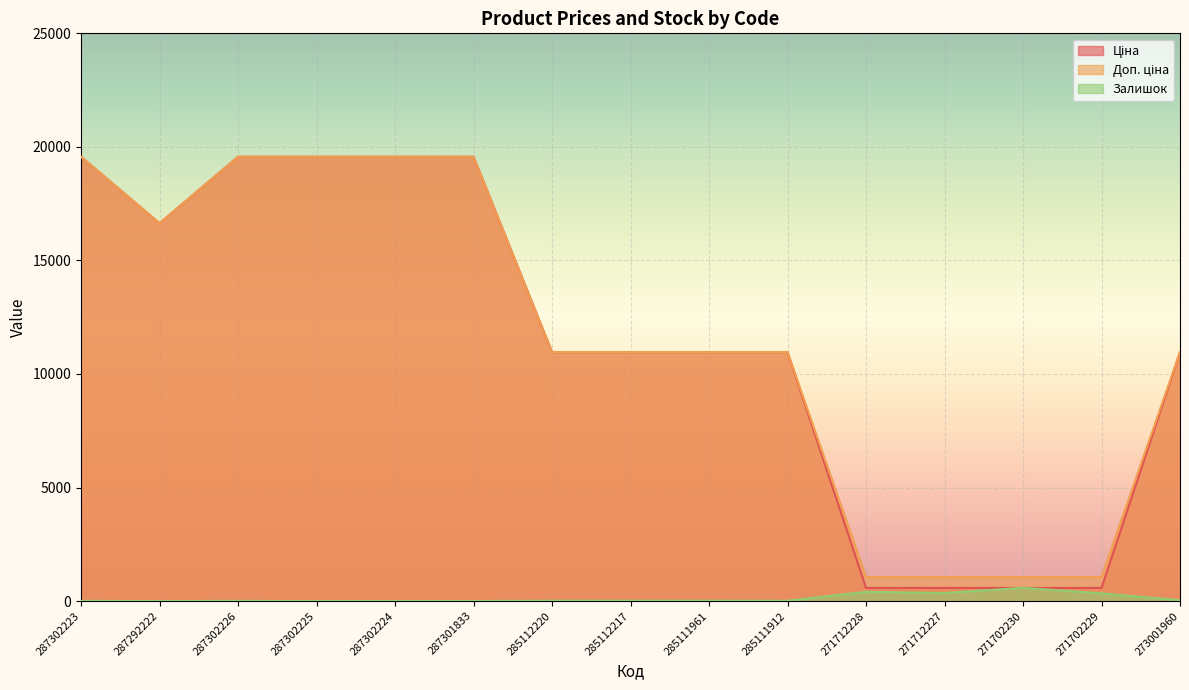

Is the value of Доп. ціна at 273001960 greater than the value of Ціна at 271712228?

Yes